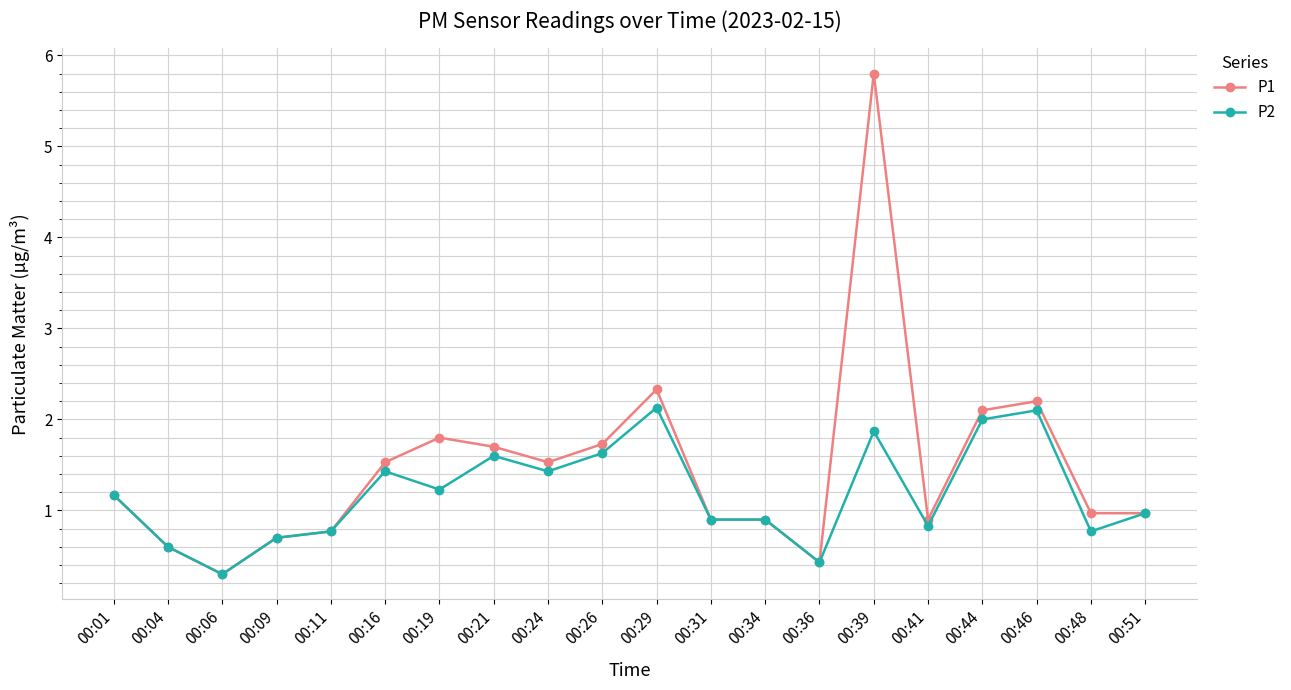

At which label does P2 reach its minimum?

00:06